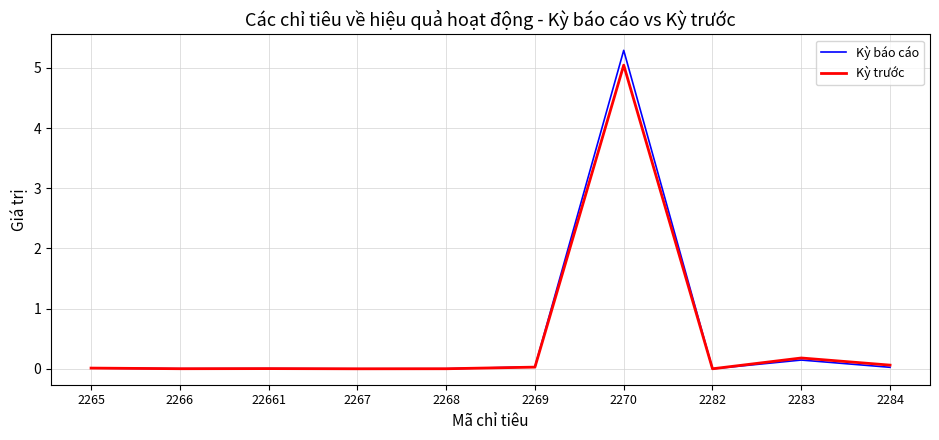

Is it true that Kỳ báo cáo equals 0.0 at 2284?

True